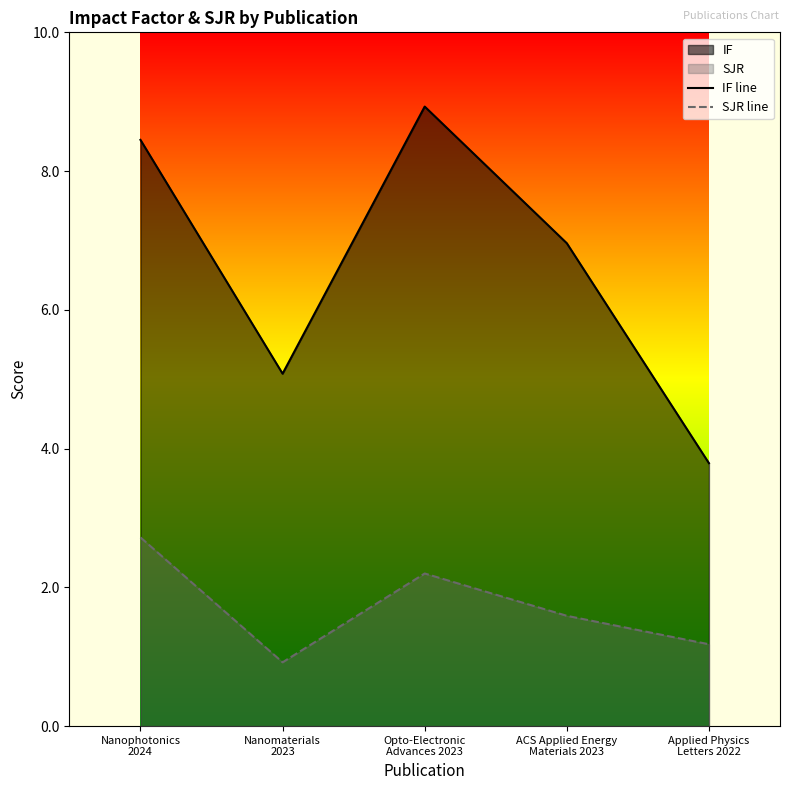

True or false: IF line has more than 0 points higher than both neighbors.

True